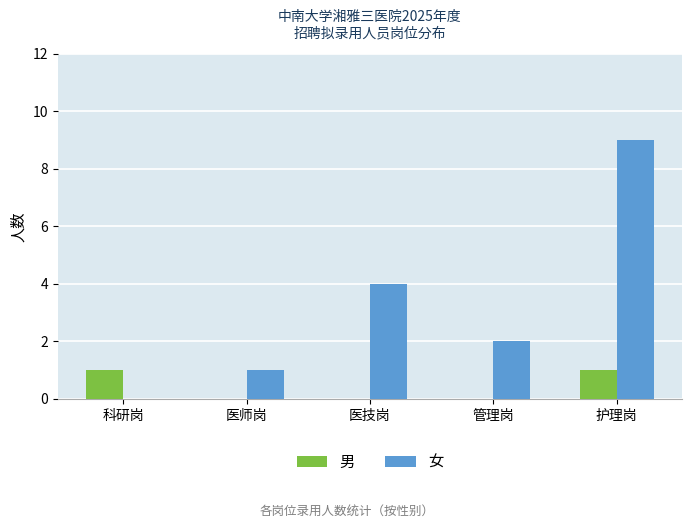

Count the number of data series in this chart.

2